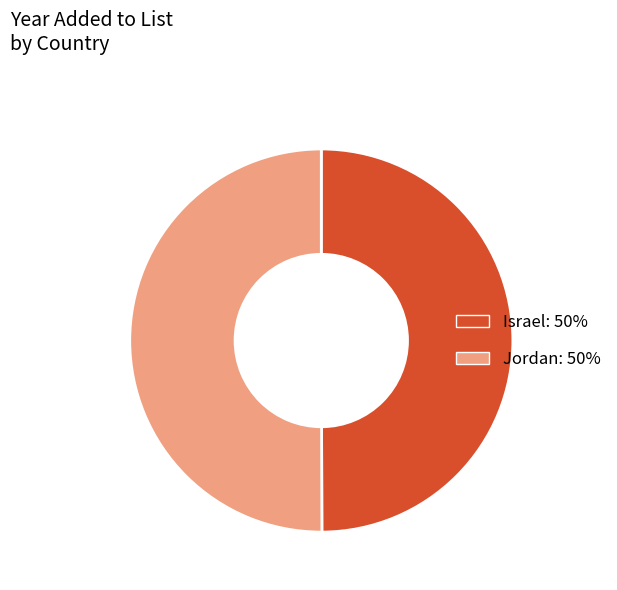

Do Jordan and Israel together represent more than half of the pie?

Yes